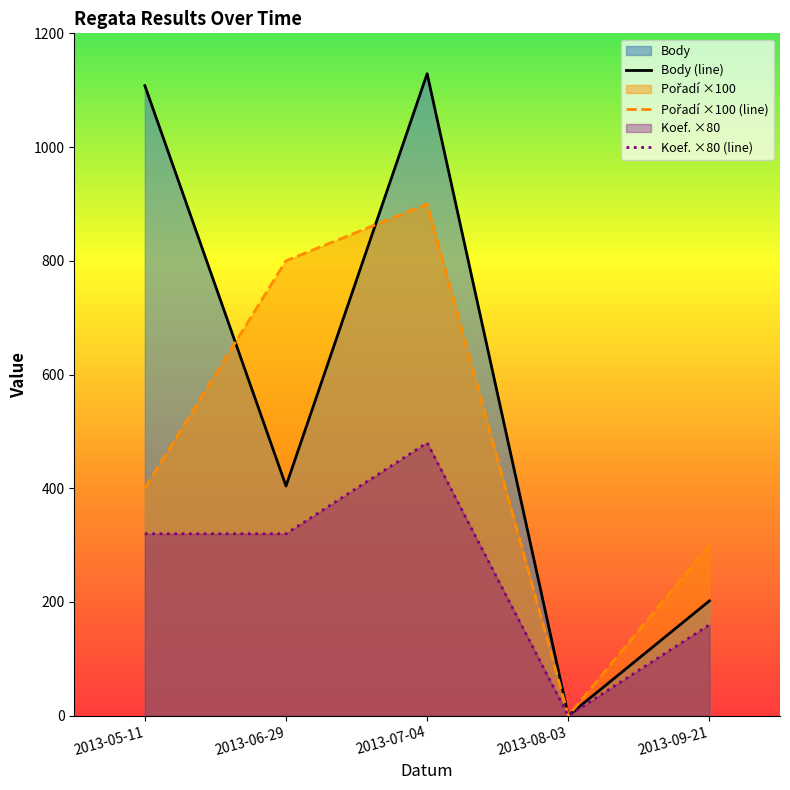

What is the average value of the Body series?

569